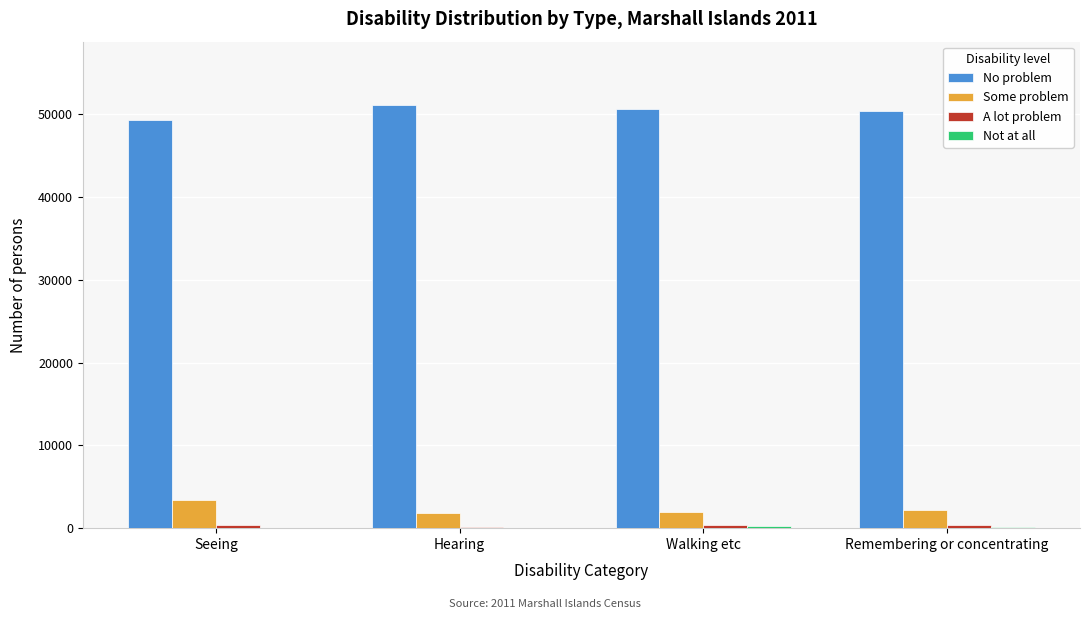

The value of No problem at Walking etc is 50598. True or false?

True